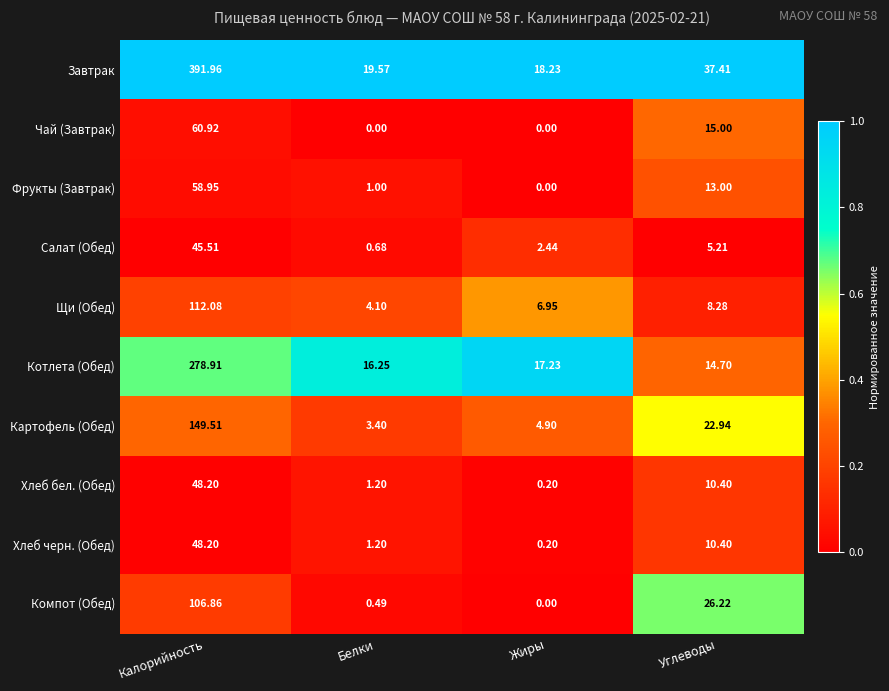

At which label is Хлеб бел. (Обед) closest to 24?

Углеводы